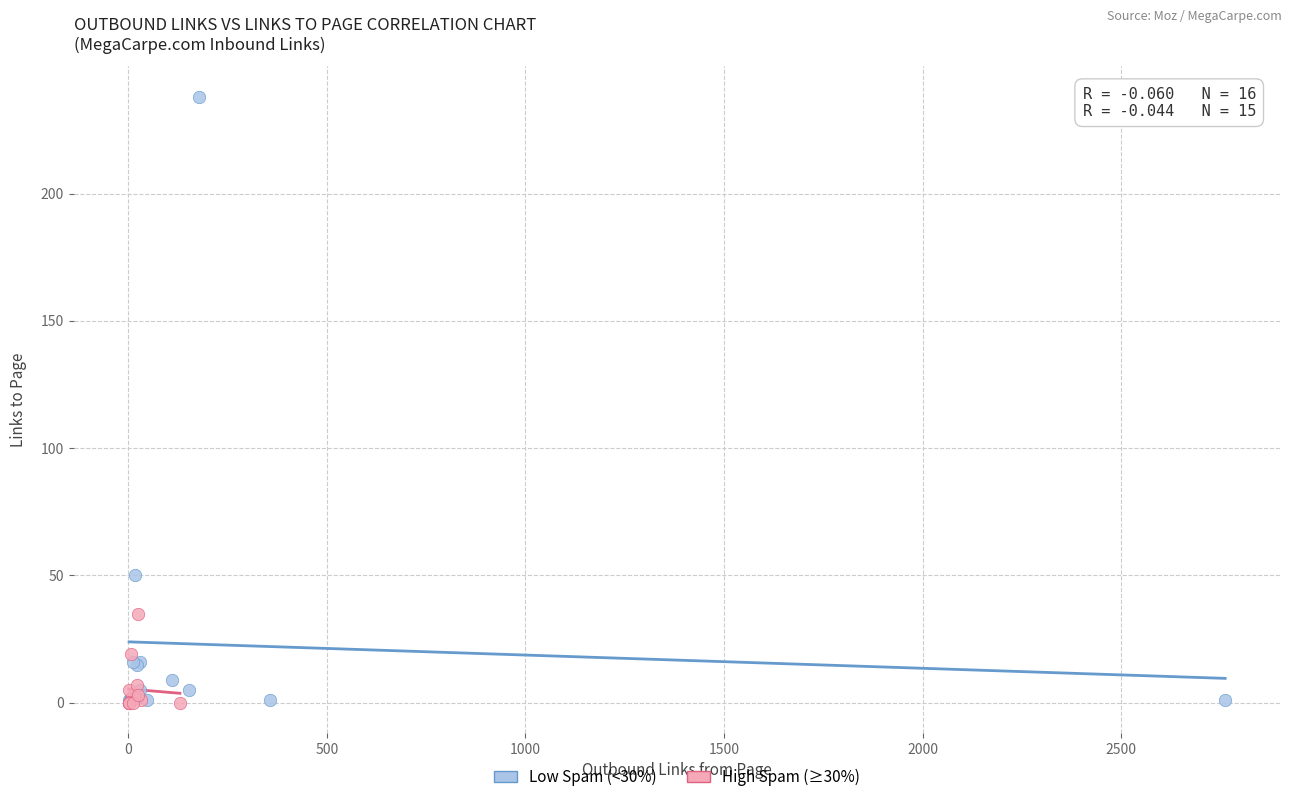

Which series has the largest Y range (max minus min)?

Low Spam (<30%)